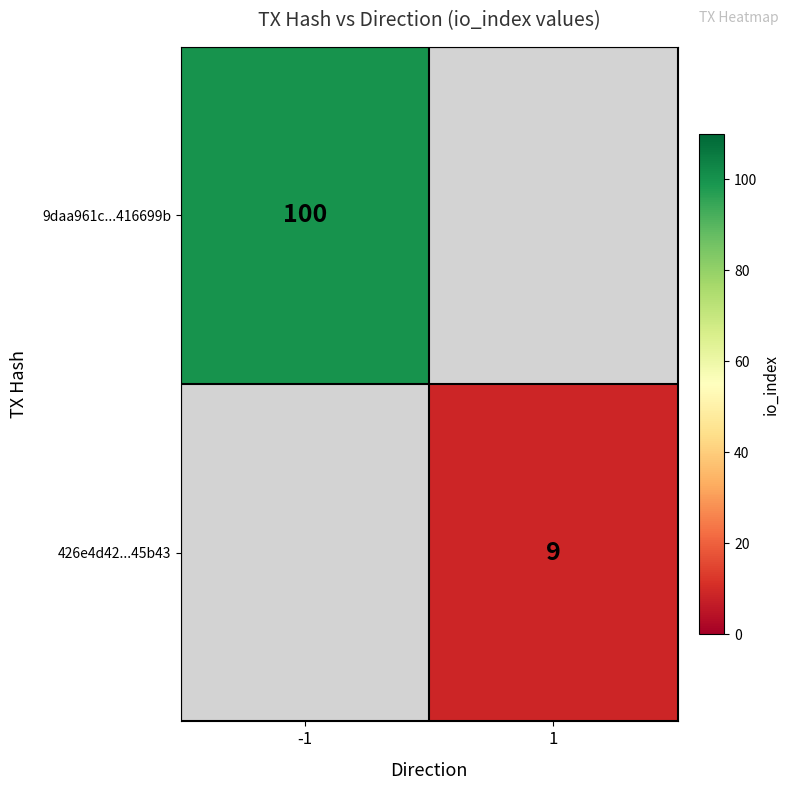

Is it true that 426e4d42...45b43 equals 9 at 1?

True